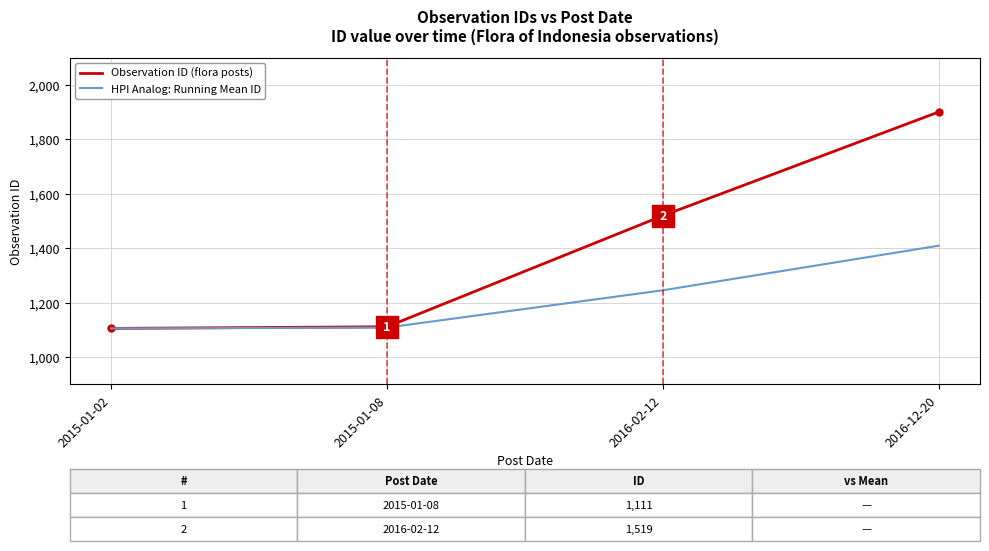

Rank the series by their average value, from highest to lowest.

Observation ID (flora posts), HPI Analog: Running Mean ID